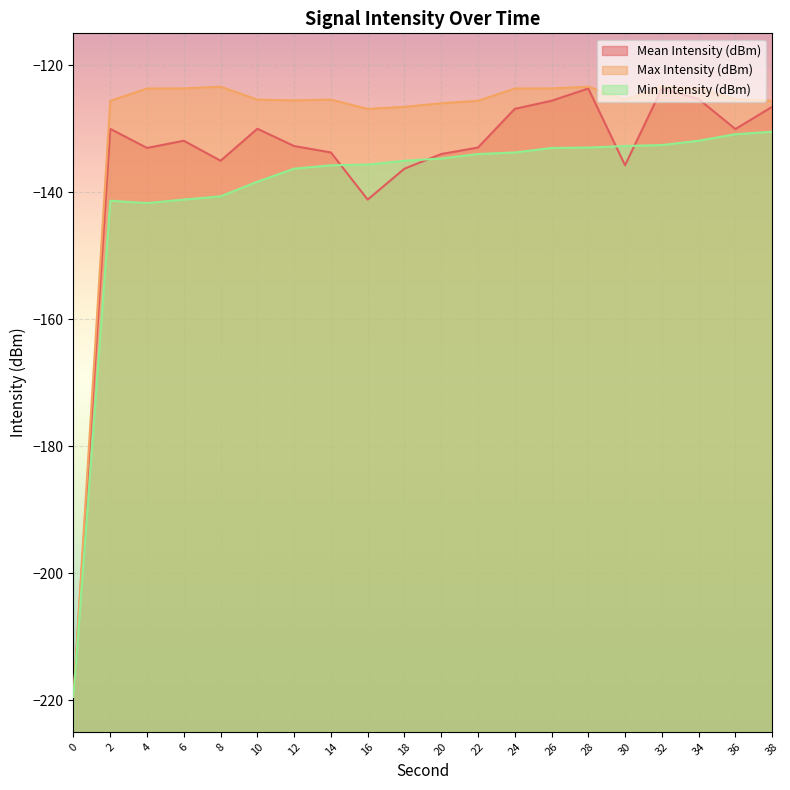

What is the total value across all series at 12?

-394.6